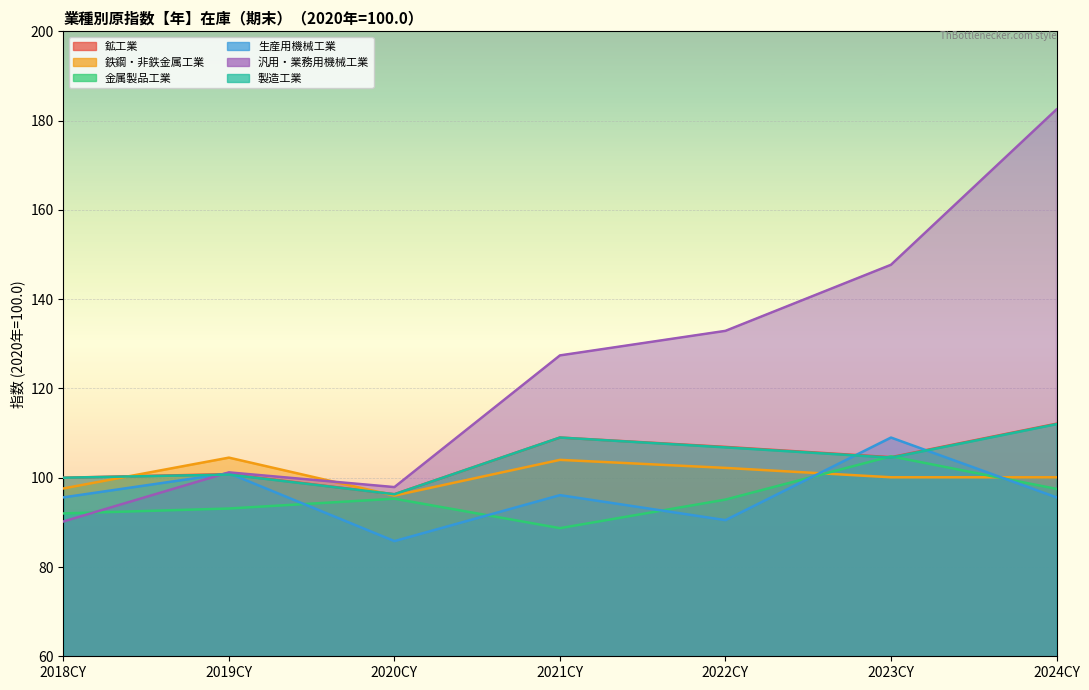

Reading right to left, extract all data points from this chart.

鉱工業: 112.1	104.6	106.9	109.0	96.3	100.8	100.0
鉄鋼・非鉄金属工業: 100.1	100.1	102.2	104.0	96.0	104.5	97.6
金属製品工業: 97.5	104.8	95.1	88.7	95.3	93.1	92.0
生産用機械工業: 95.6	109.0	90.5	96.1	85.8	101.0	95.6
汎用・業務用機械工業: 182.5	147.7	132.9	127.4	97.9	101.2	90.2
製造工業: 112.0	104.5	106.8	109.0	96.3	100.7	100.0